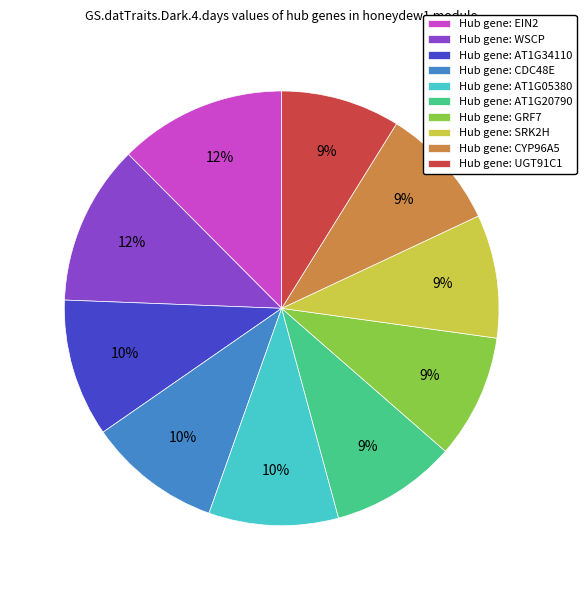

To the nearest percent, what percentage of the pie is Hub gene: EIN2?

12%